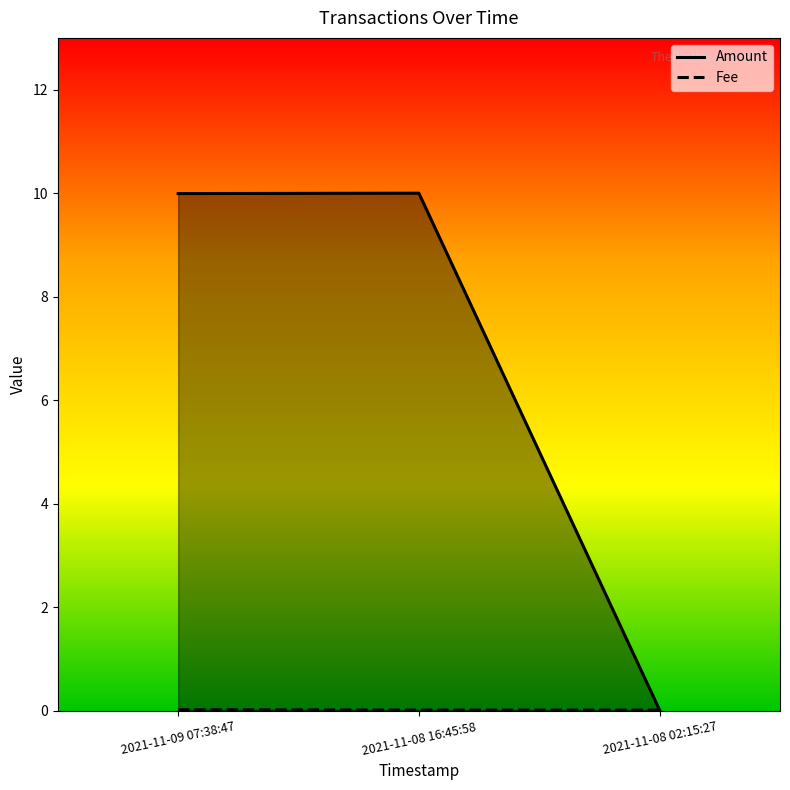

At which label does Fee reach its peak?

2021-11-09 07:38:47